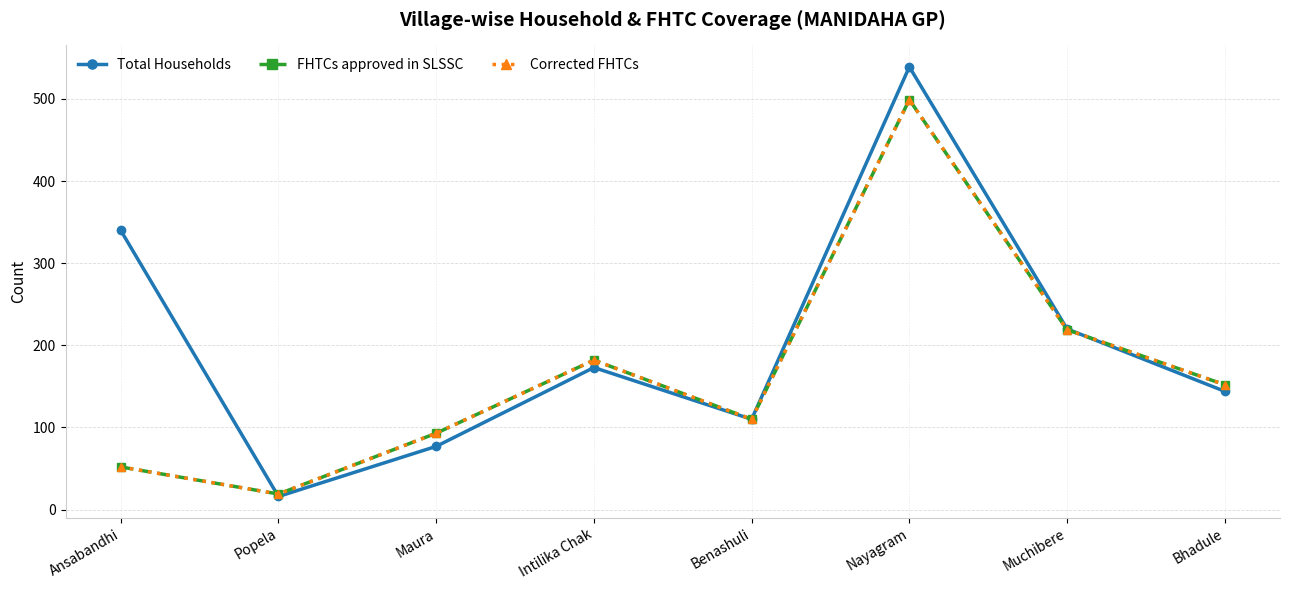

Is this an area chart (filled region under the line)?

No